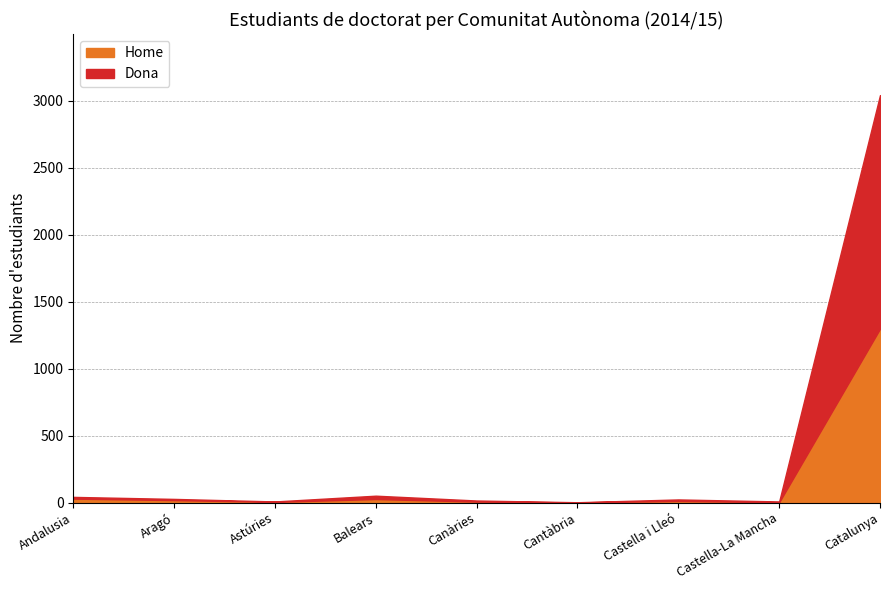

What is the lowest value of the Dona series?

1